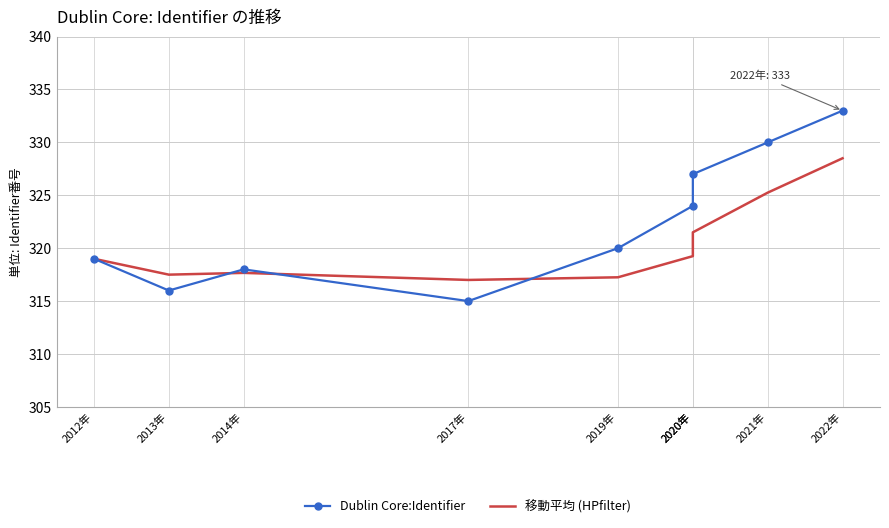

Where does the Dublin Core:Identifier series first go above 320?

2020年